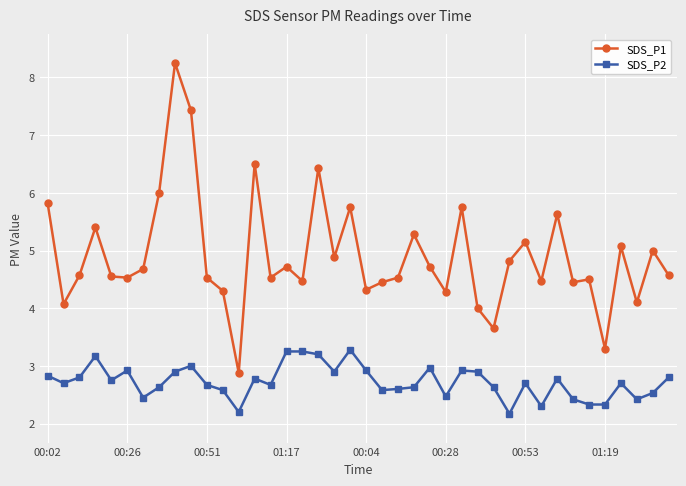

How many data points does each series have?

40